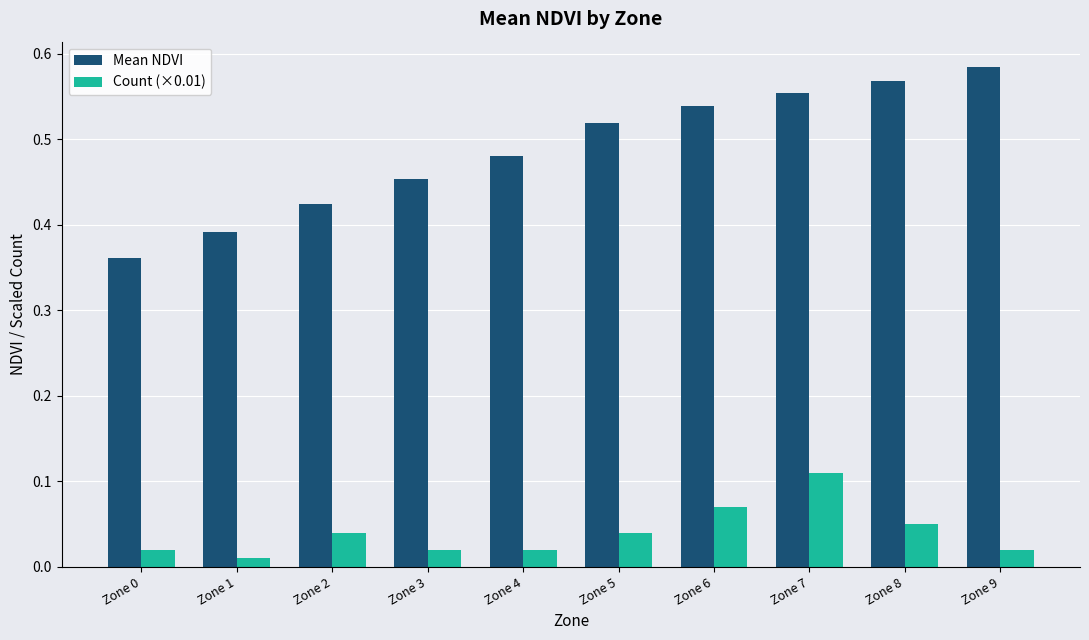

At which category is the sum across all series the highest?

Zone 7